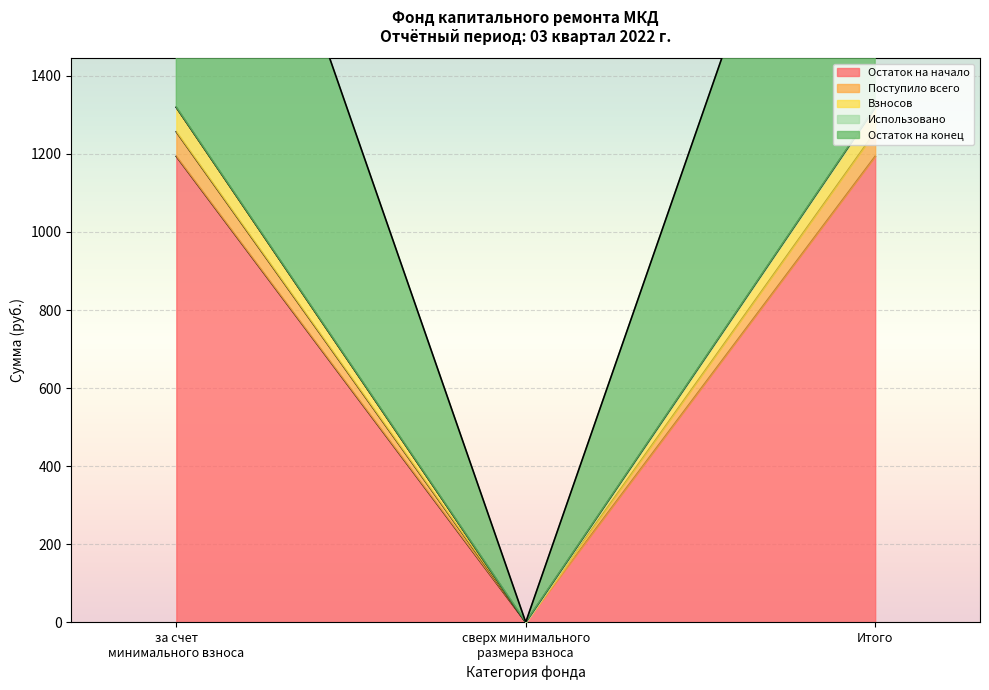

What is the value of the Поступило всего point at the 1st from the left?

1256.7